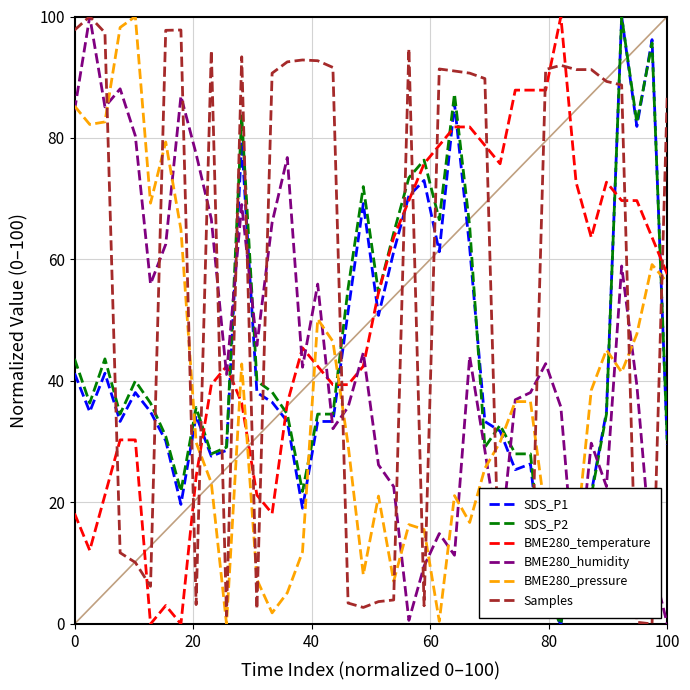

Which series has the largest total across all categories?

Samples